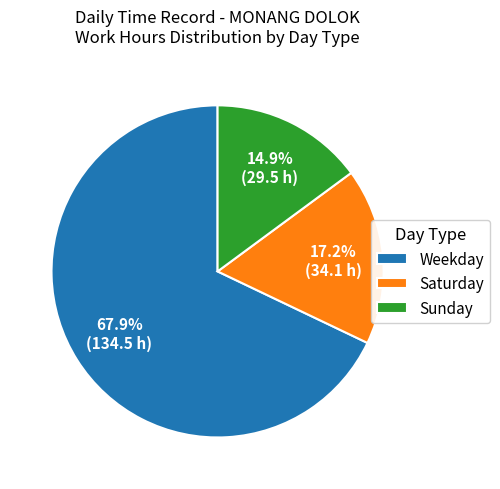

Rank the categories by value from lowest to highest.

Sunday, Saturday, Weekday